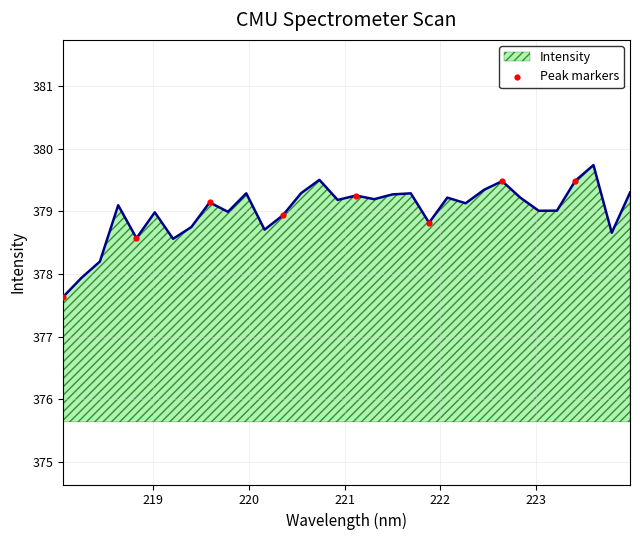

What is the maximum value shown in the chart?

379.7